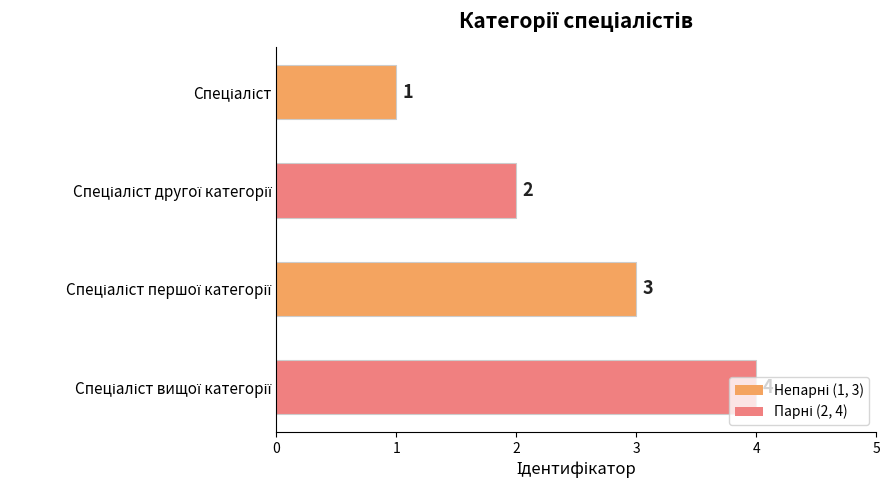

What is the maximum value shown in the chart?

4